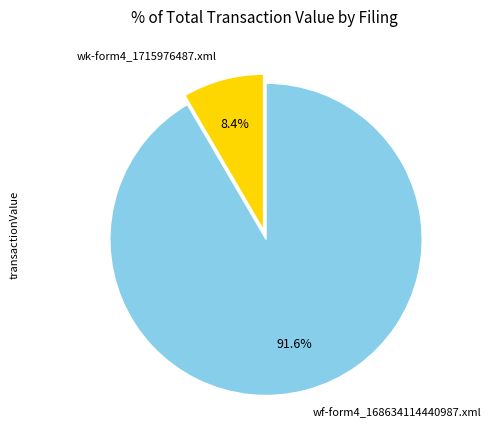

True or false: wf-form4_168634114440987.xml accounts for 84% of the total.

False